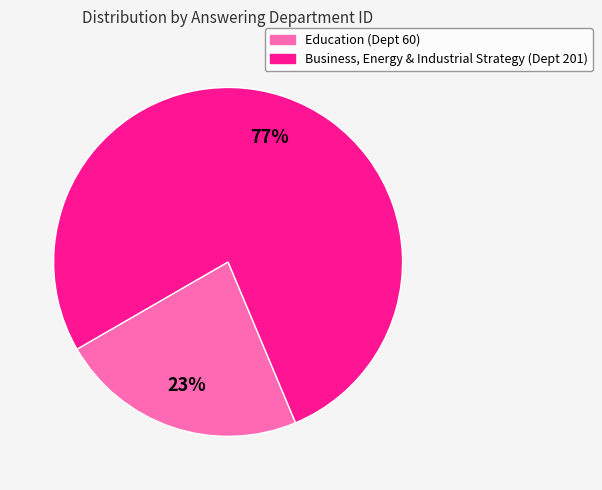

Does any single category account for the majority?

Yes